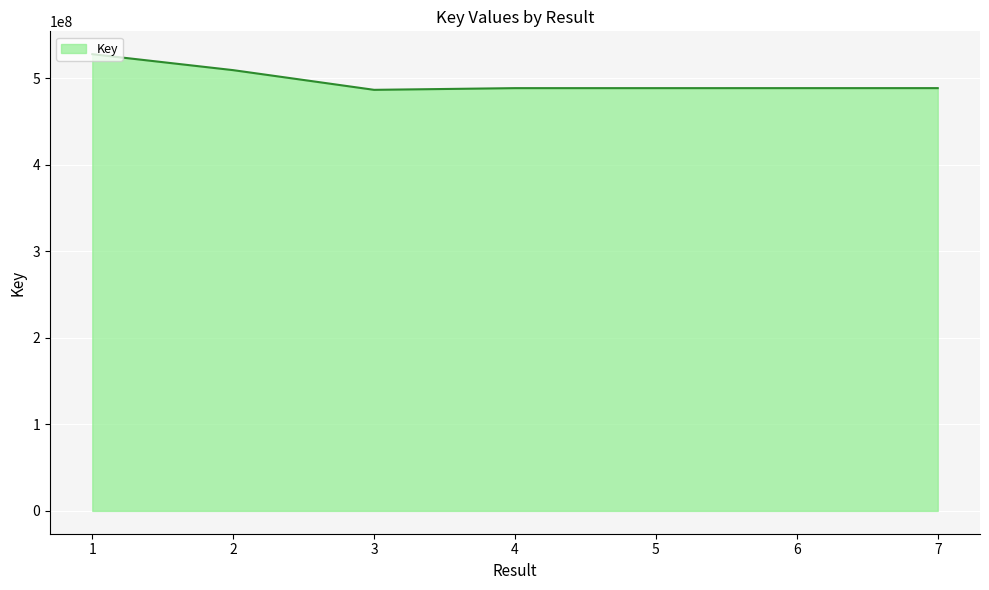

What is the ratio of the value at 2 to the value at 6?

1.0